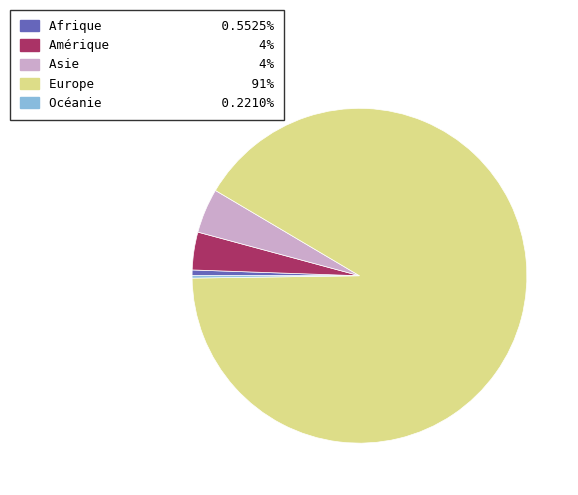

Approximately how many times larger is the value at Europe compared to Afrique?

165.2